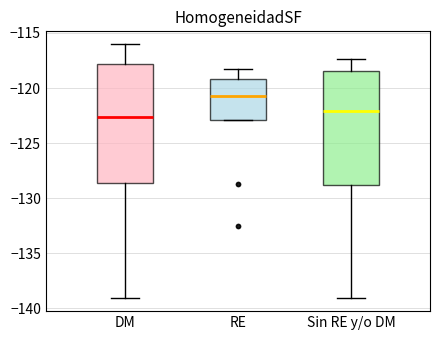

Which box's median line is the highest?

RE